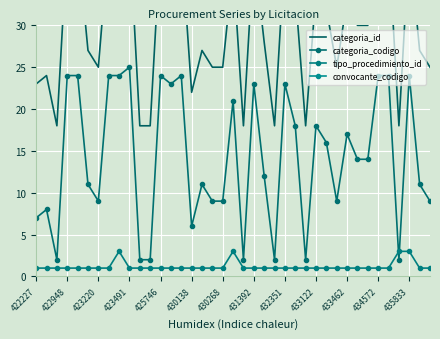

Reading right to left, transcribe all the data shown in this chart.

categoria_id: 25	27	40	18	40	40	30	30	33	25	32	34	18	34	39	18	28	39	18	37	25	25	27	22	40	39	40	18	18	41	40	40	25	27	40	40	18	24	23
categoria_codigo: 9	11	24	2	24	24	14	14	17	9	16	18	2	18	23	2	12	23	2	21	9	9	11	6	24	23	24	2	2	25	24	24	9	11	24	24	2	8	7
tipo_procedimiento_id: 1	1	3	3	1	1	1	1	1	1	1	1	1	1	1	1	1	1	1	3	1	1	1	1	1	1	1	1	1	1	3	1	1	1	1	1	1	1	1
convocante_codigo: 1362	1362	1362	1362	1362	1362	1362	1362	1362	1362	1362	1362	1362	1362	1362	1362	1362	1362	1362	1362	1362	1362	1362	1362	1362	1362	1362	1362	1362	1362	1362	1362	1362	1362	1362	1362	1362	1362	1362